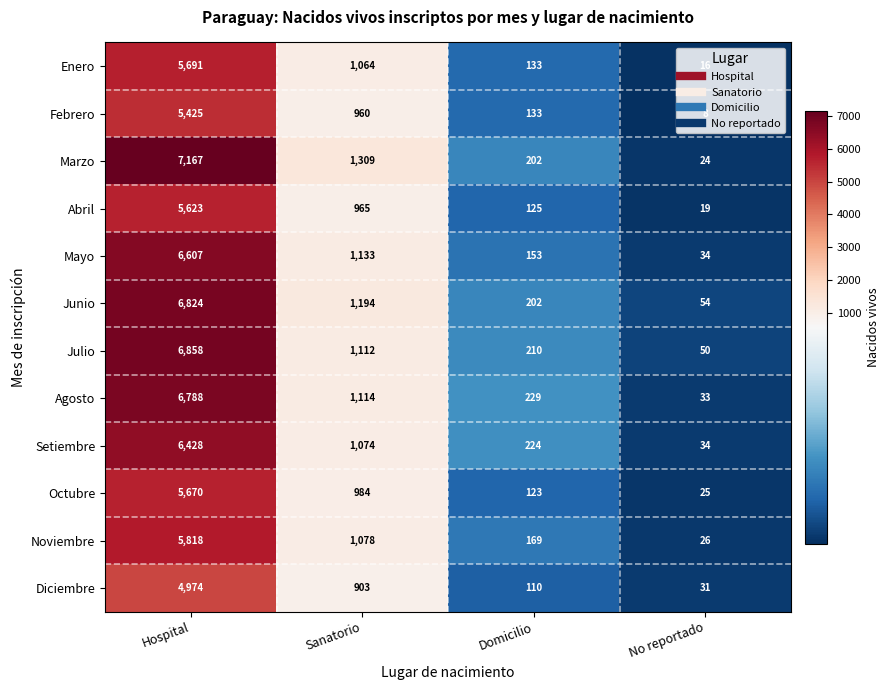

True or false: Diciembre has a value of 903 at Sanatorio.

True